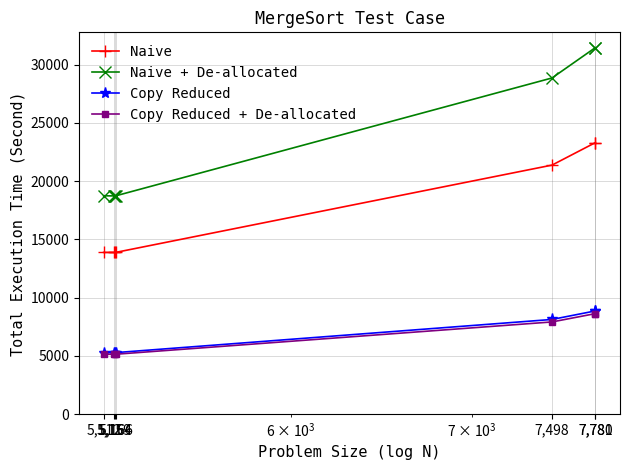

True or false: Naive and Copy Reduced intersect in this chart.

False